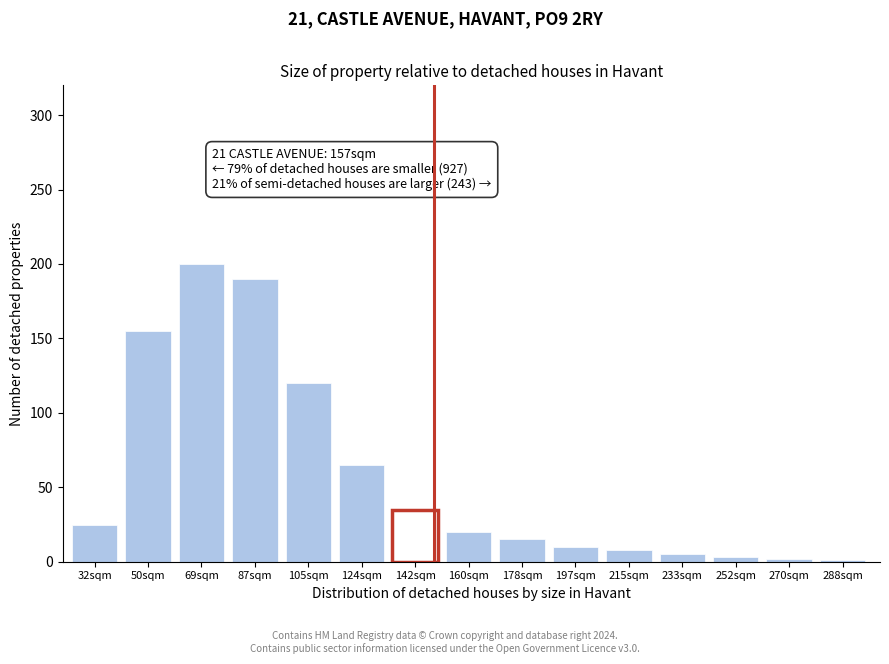

What is the maximum value shown in the chart?

200